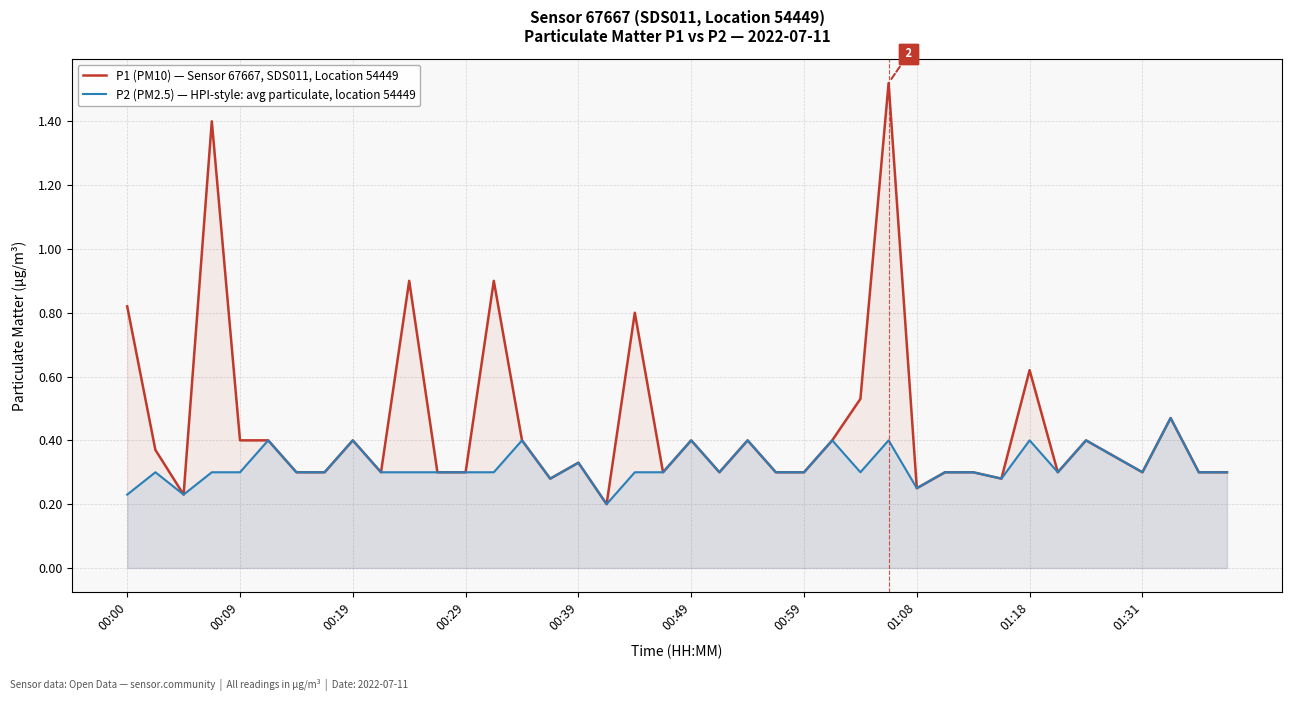

In P1 (PM10) — Sensor 67667, SDS011, Location 54449, how many points are lower than both neighbors (excluding endpoints)?

10